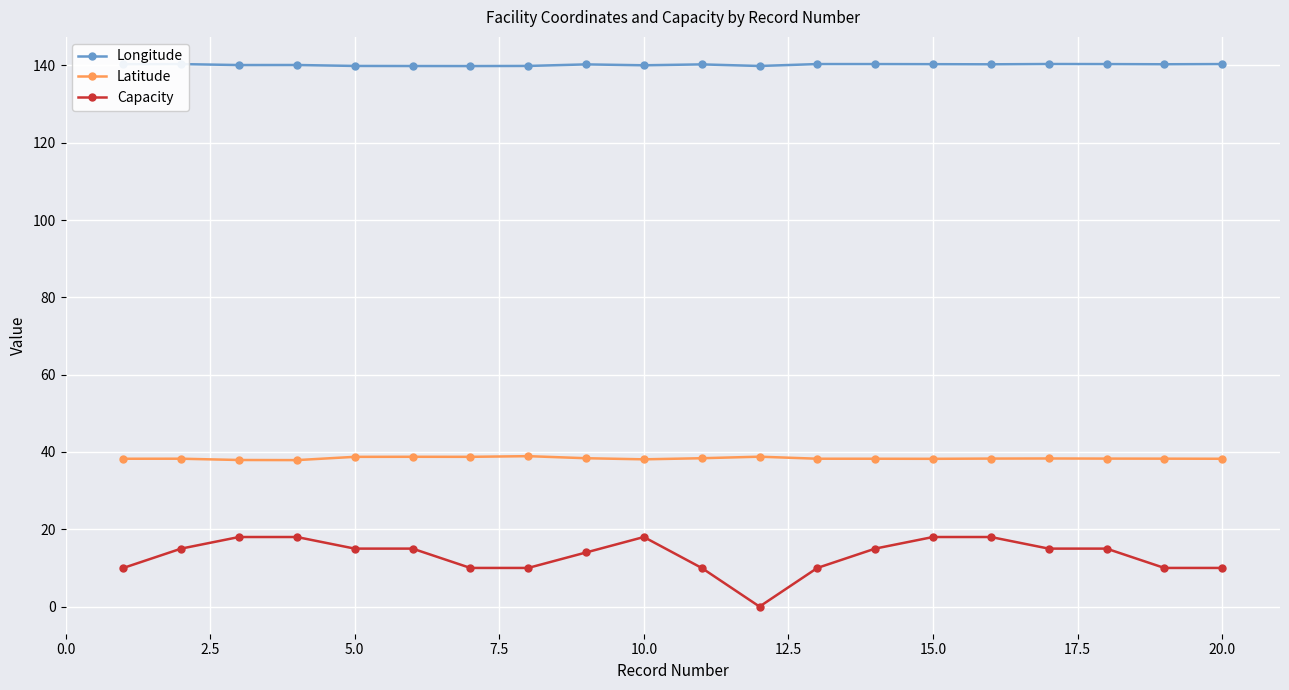

At how many categories does at least one series exceed 122?

20